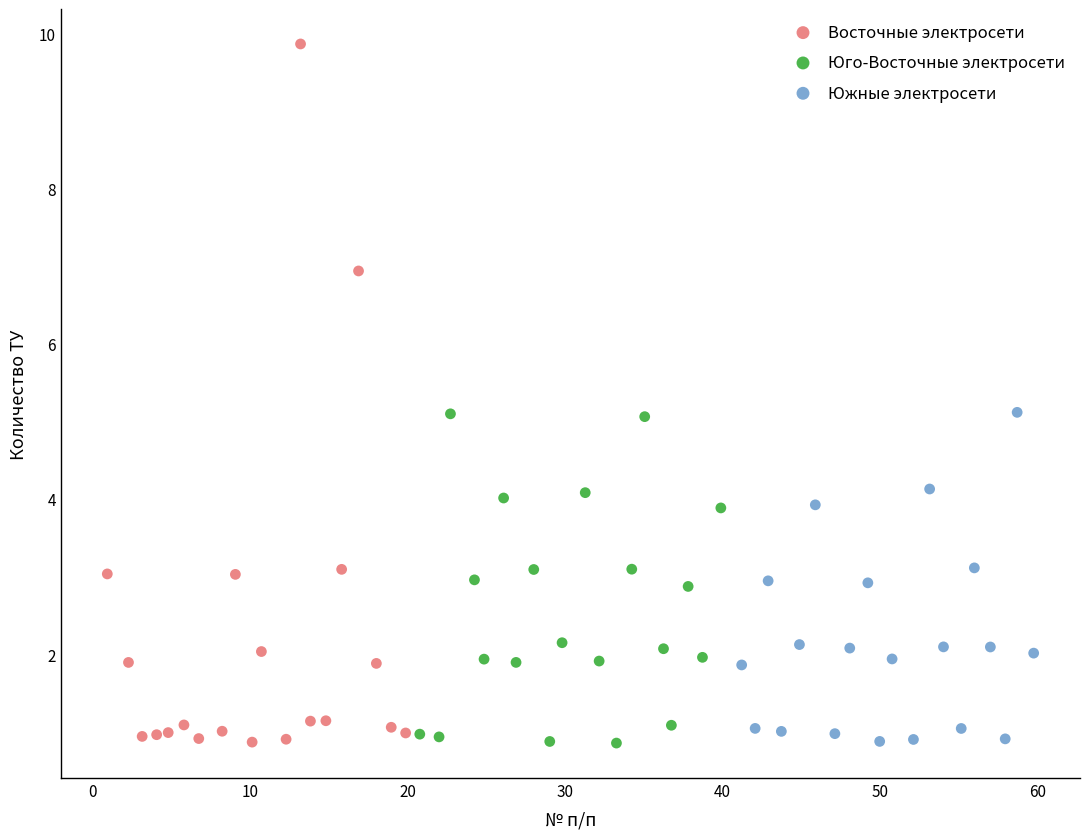

Which series has the largest Y range (max minus min)?

Восточные электросети